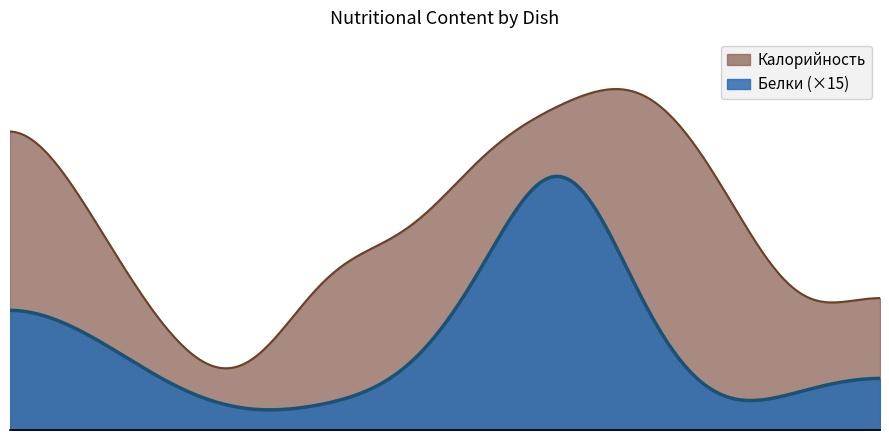

Does the chart display data point markers on the line(s)?

No